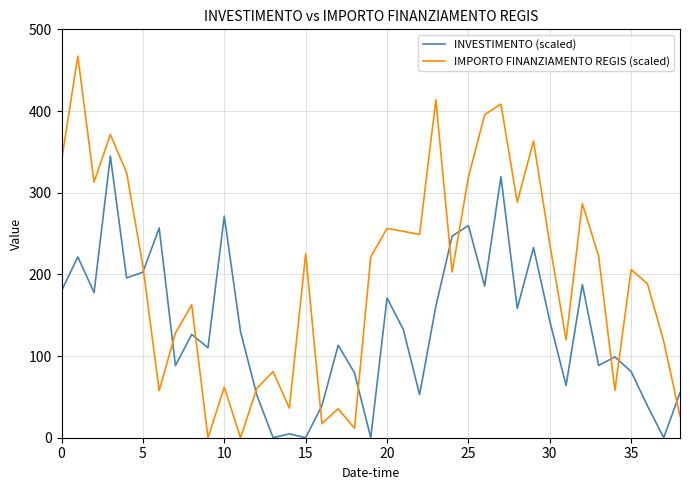

Which series has the largest total across all categories?

IMPORTO FINANZIAMENTO REGIS (scaled)